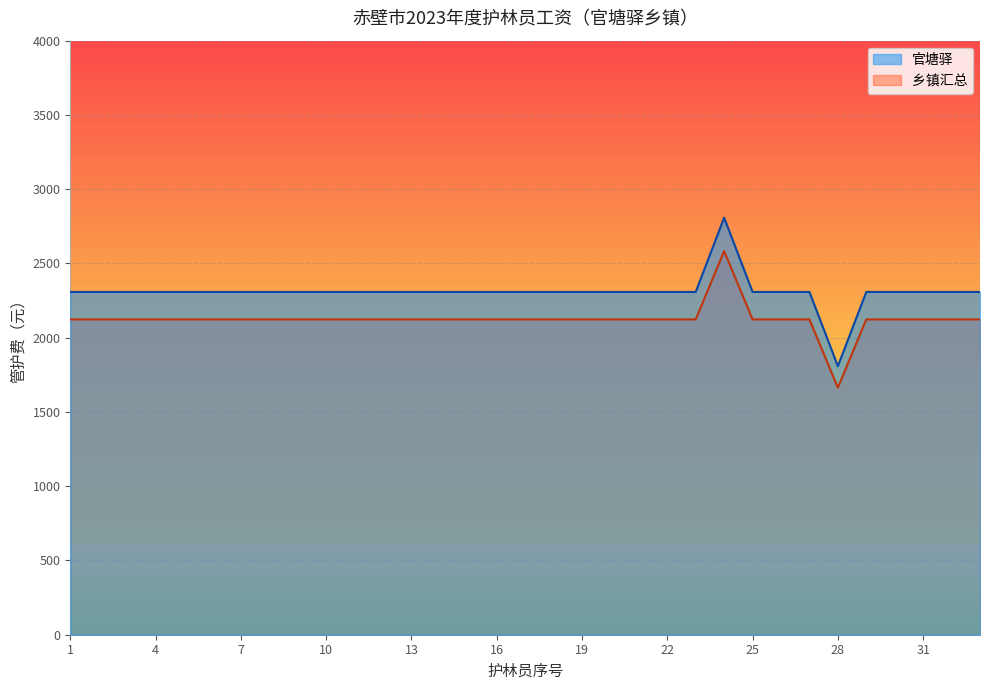

How many interior local peaks does the 乡镇汇总 series have?

1